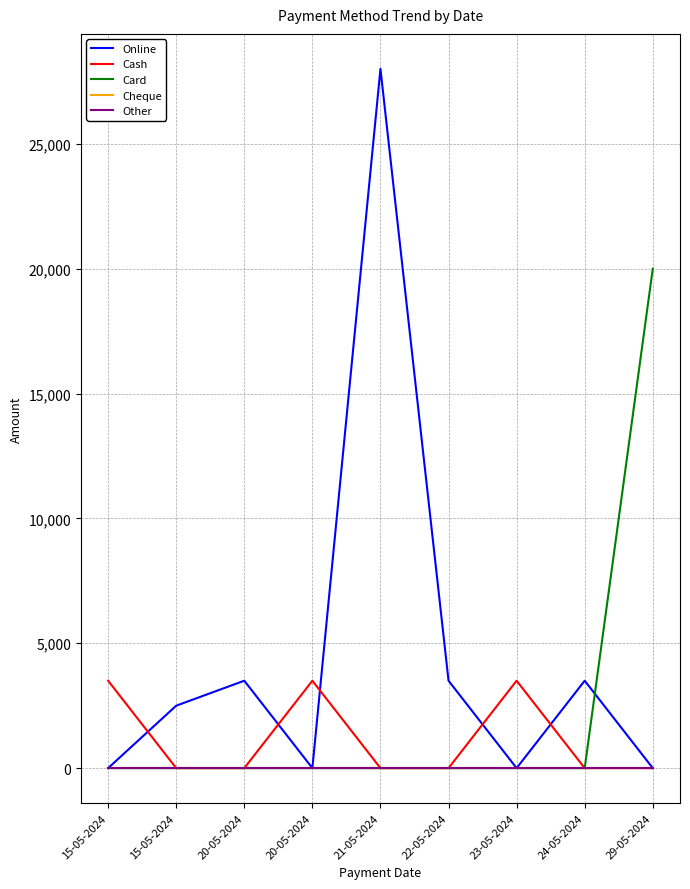

Which series has the largest total across all categories?

Online